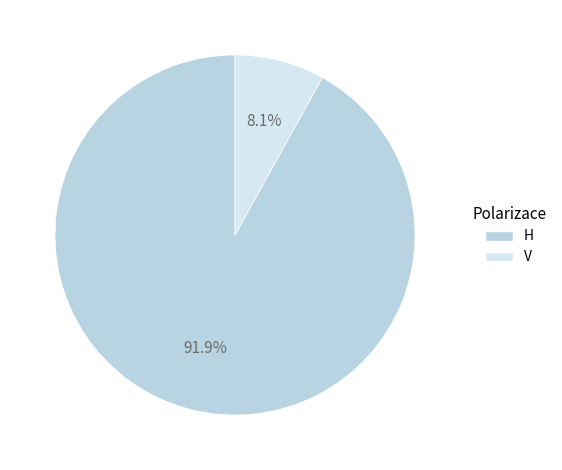

Which slice is the smallest?

V